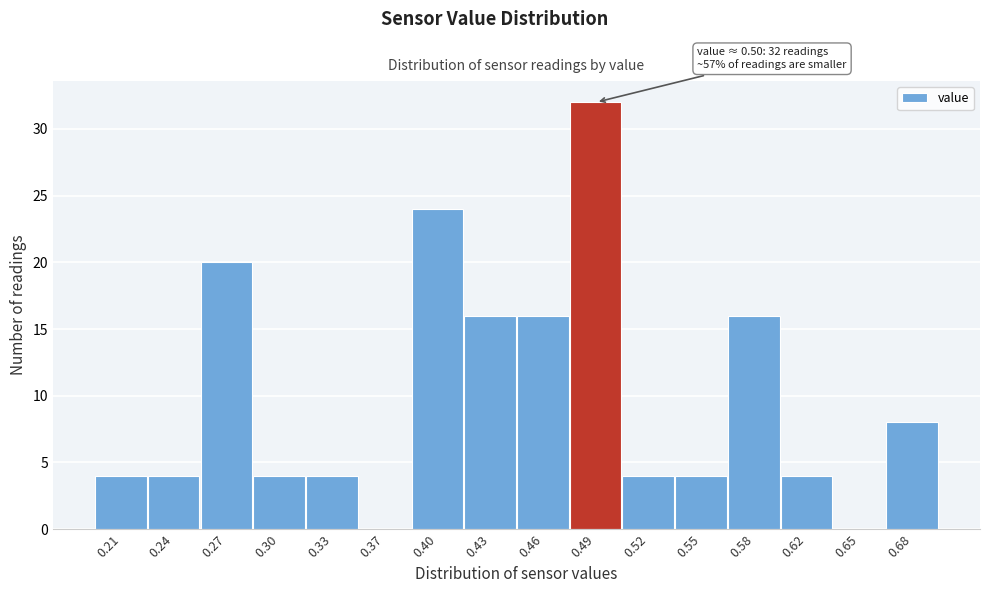

Reading right to left, what are all the values shown in this chart?

0.68=8	0.65=0	0.62=4	0.58=16	0.55=4	0.52=4	0.49=32	0.46=16	0.43=16	0.40=24	0.37=0	0.33=4	0.30=4	0.27=20	0.24=4	0.21=4